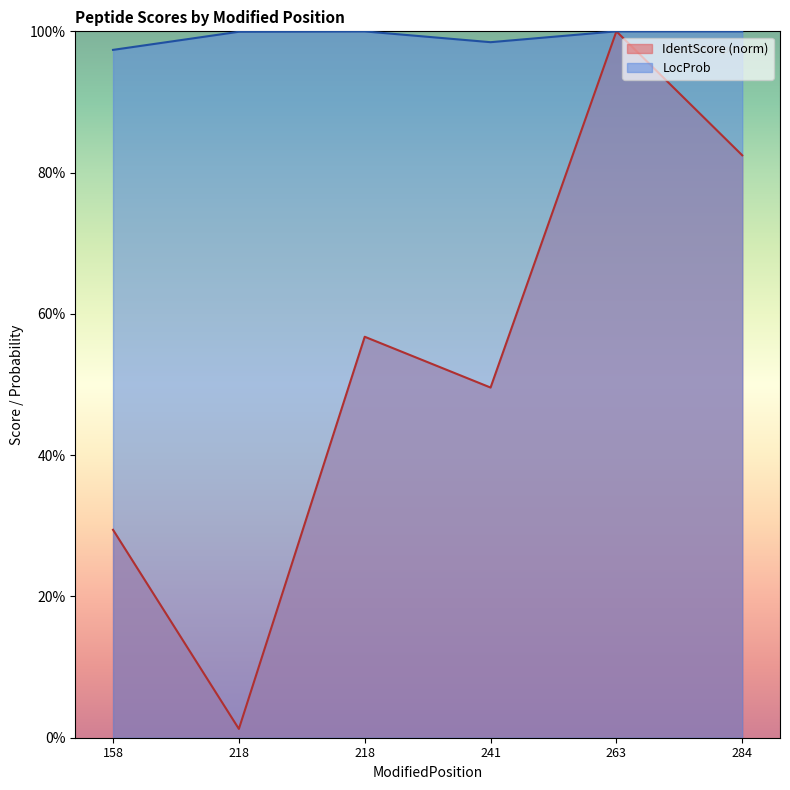

True or false: IdentScore and LocProb cross at least once.

False